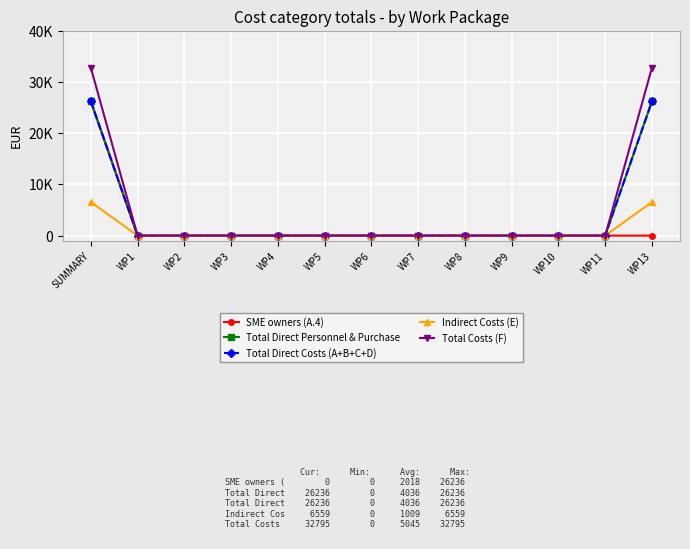

True or false: Total Direct Personnel & Purchase has more than 0 points higher than both neighbors.

False